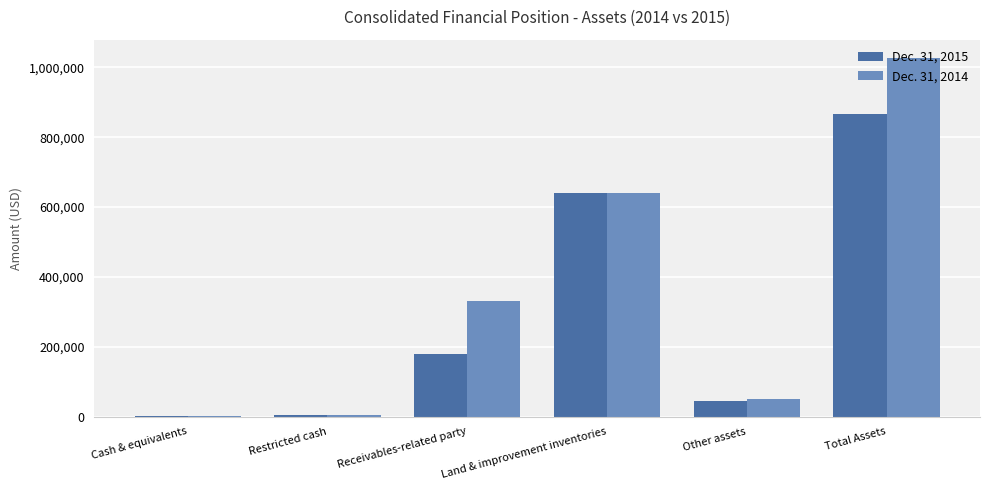

What is the difference between the Dec. 31, 2014 values at Total Assets and Cash & equivalents?

1027000